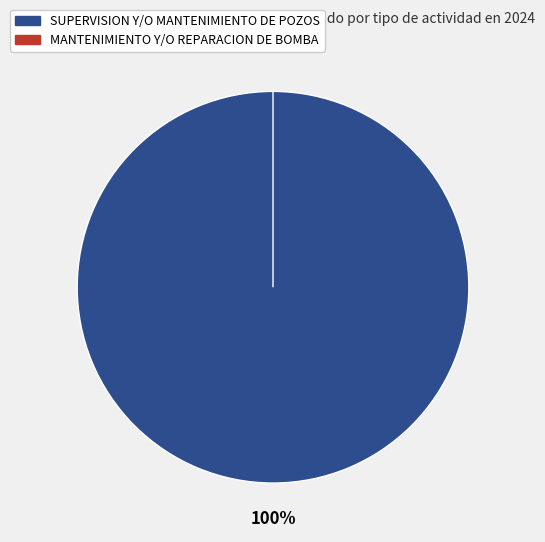

How many segments does this pie chart have?

2